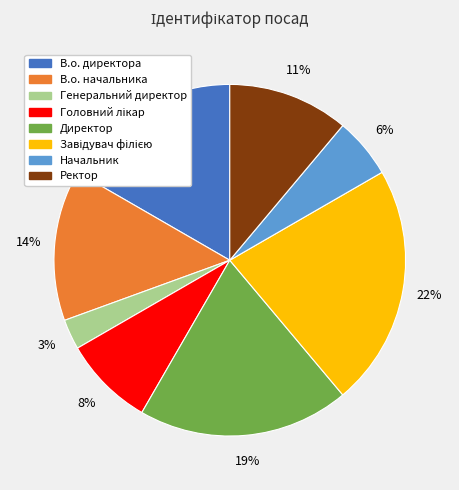

To the nearest percent, what is the average slice percentage?

12%